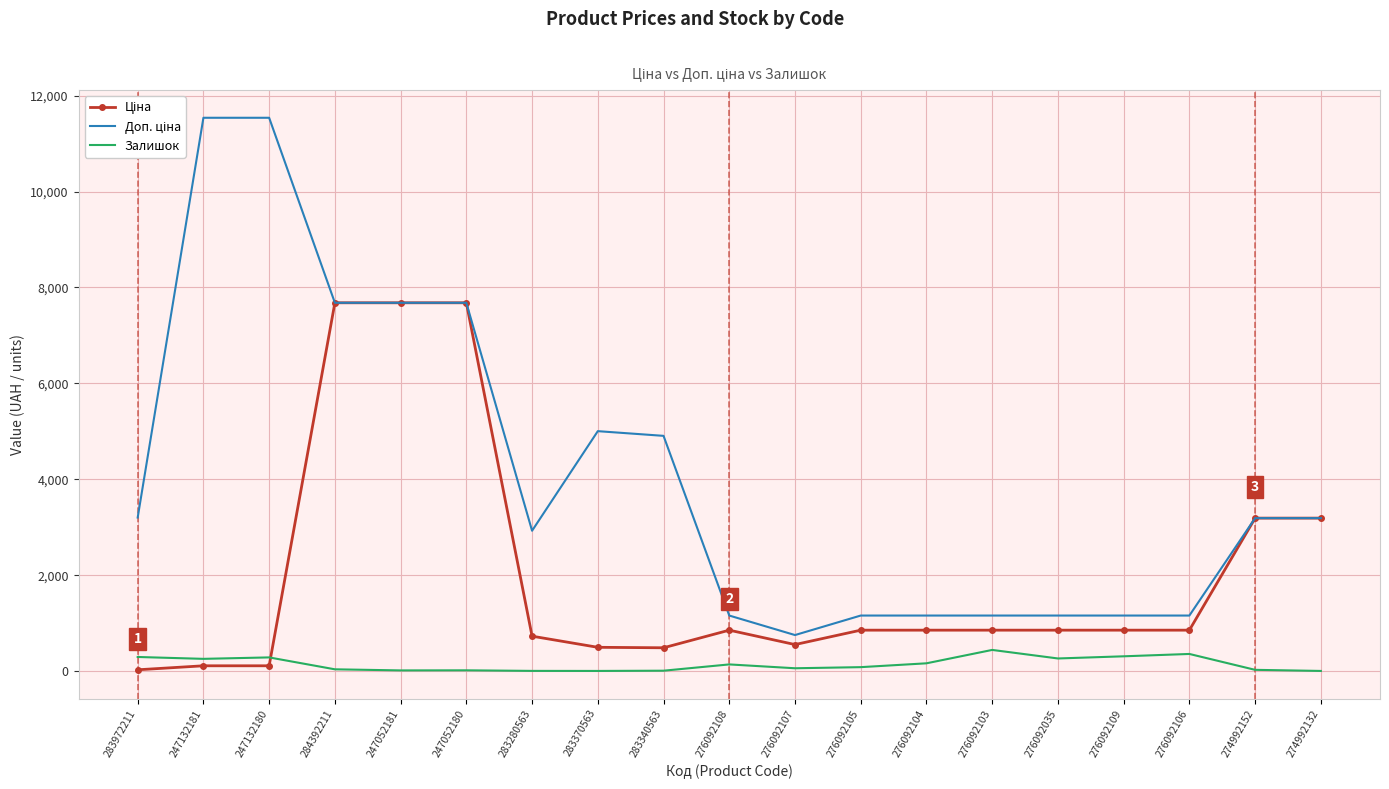

The Залишок series shows 21.0 at 247052180. True or false?

True